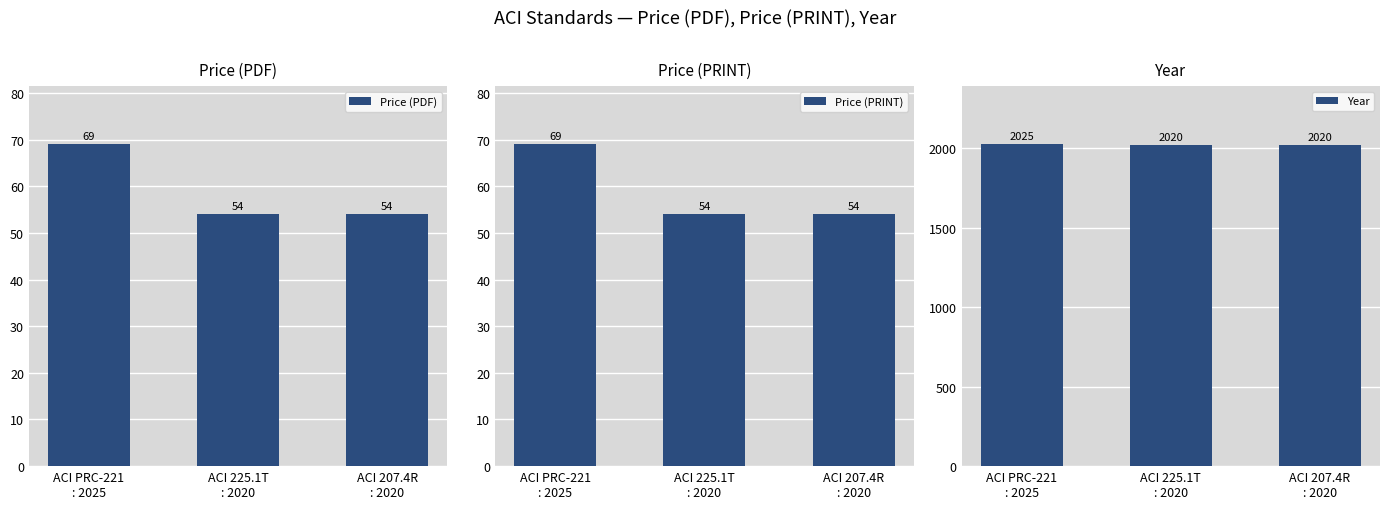

Rank the series by their maximum value, from highest to lowest.

Year, Price (PDF), Price (PRINT)